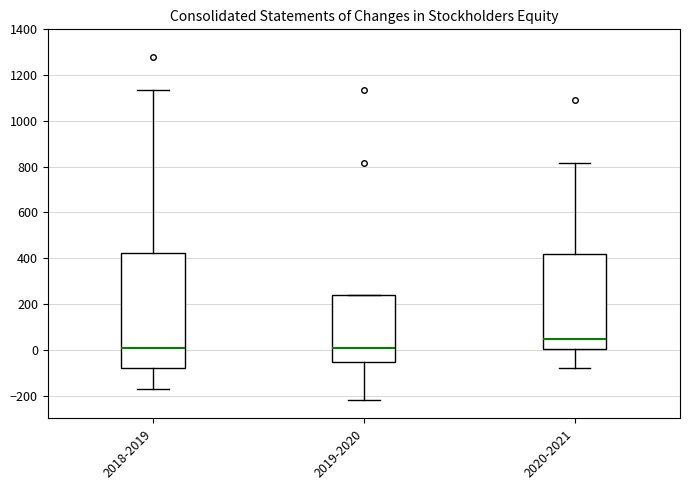

Reading left to right, read every box against the y-axis: the position of its median line, the range the box covers, and the ends of its whiskers. The values are not printed on the chart, so give them approximately, as read against the axis.

2018-2019: median 0, box -80 to 420, whiskers -180 to 1140
2019-2020: median 0, box -60 to 240, whiskers -220 to 240
2020-2021: median 40, box 0 to 420, whiskers -80 to 820